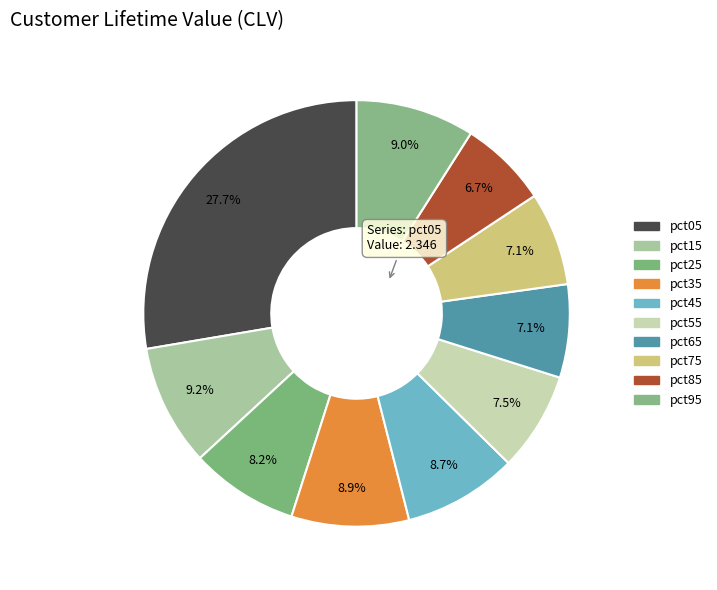

How many slices are in this pie chart?

10